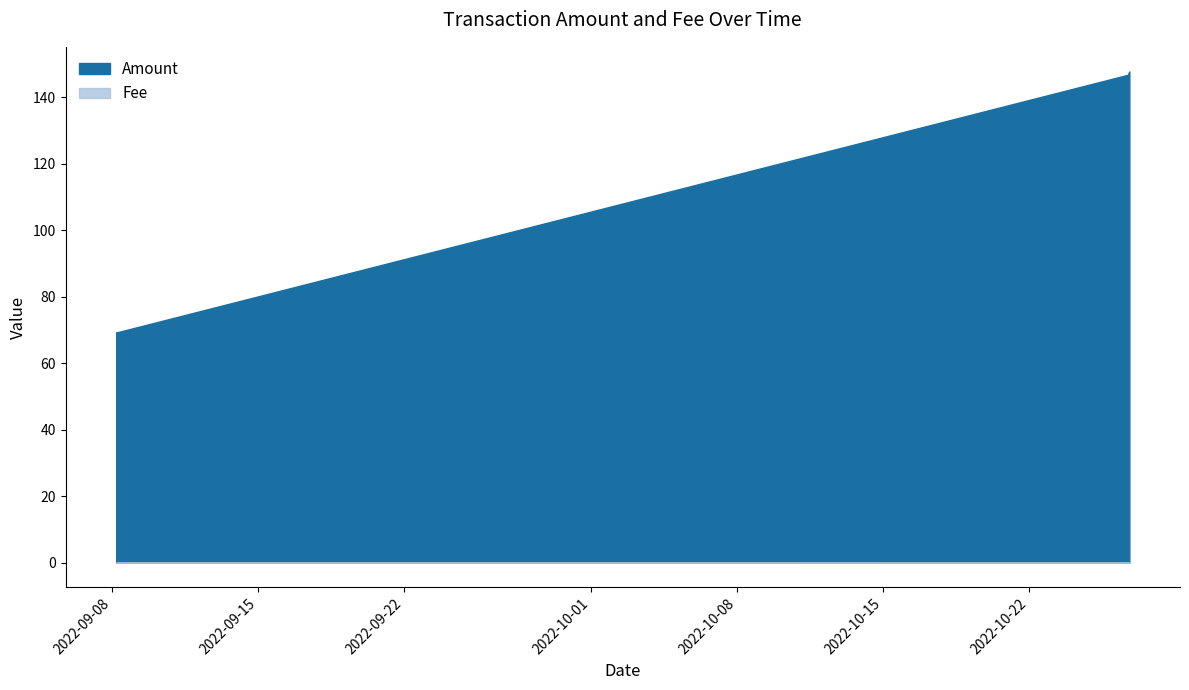

Reading left to right, list all the values displayed in this chart.

Amount: 2022-09-08 05:00:00=69.3	2022-09-08 06:39:00=69.3	2022-10-26 17:45:00=146.7	2022-10-26 19:36:00=147.8
Fee: 2022-09-08 05:00:00=0.0	2022-09-08 06:39:00=0.1	2022-10-26 17:45:00=0.0	2022-10-26 19:36:00=0.0